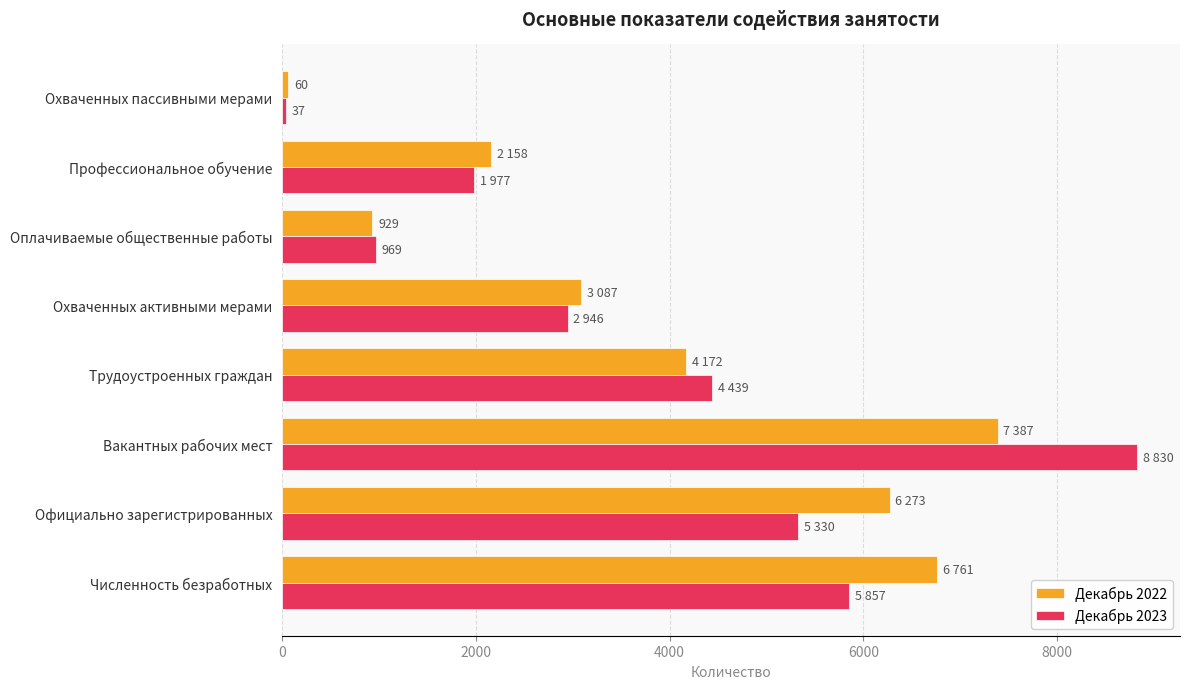

Which series changed the most between Официально зарегистрированных and Вакантных рабочих мест?

Декабрь 2023